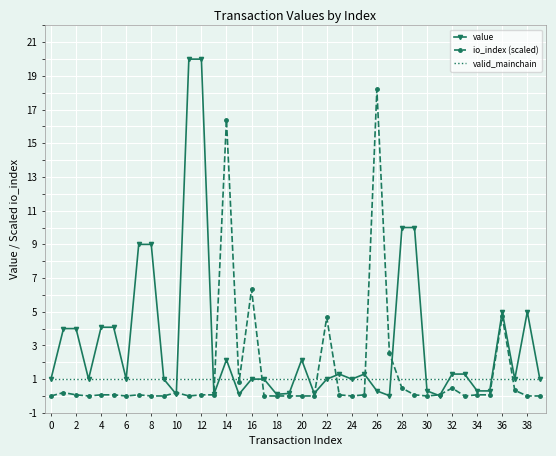

Rank the series by their maximum value, from highest to lowest.

value, io_index (scaled), valid_mainchain